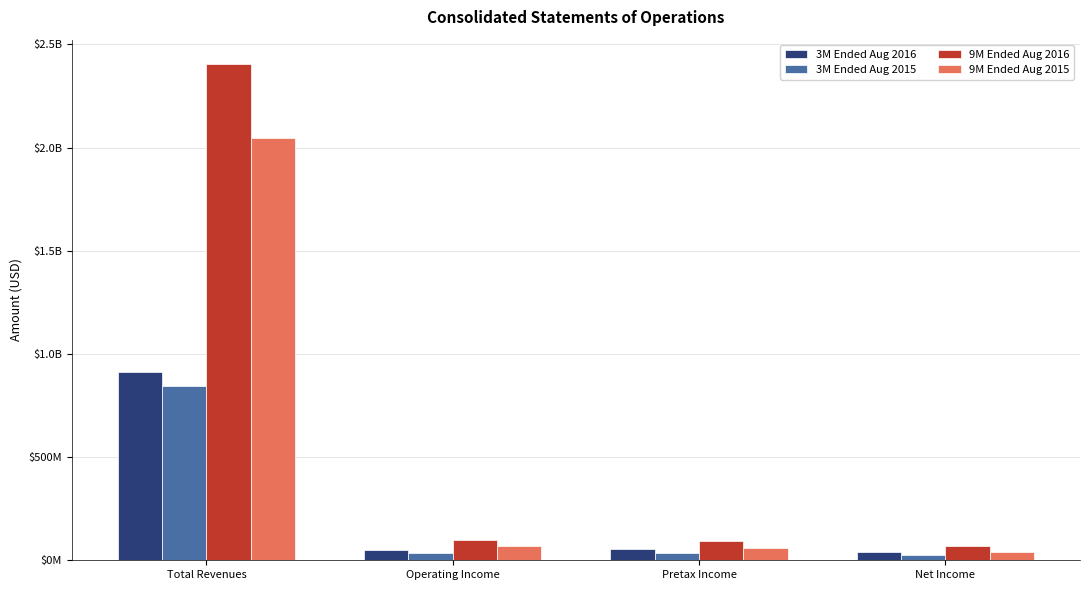

What are all the series names shown in the legend?

3M Ended Aug 2016, 3M Ended Aug 2015, 9M Ended Aug 2016, 9M Ended Aug 2015